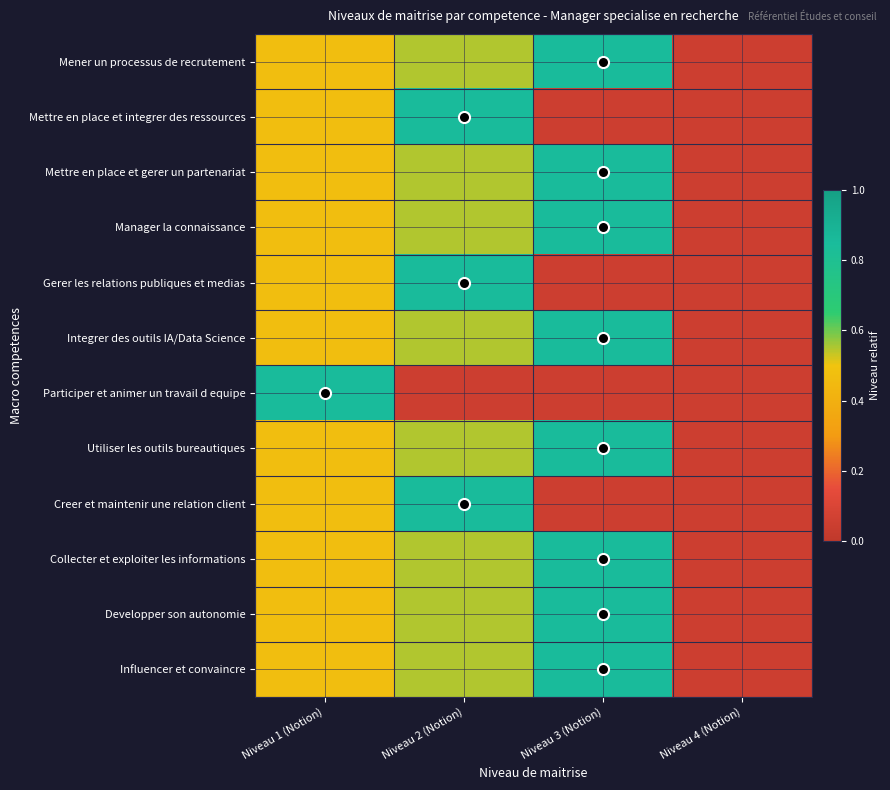

List the series in order of their peak value, highest first.

Mener un processus de recrutement, Mettre en place et integrer des ressources, Mettre en place et gerer un partenariat, Manager la connaissance, Gerer les relations publiques et medias, Integrer des outils IA/Data Science, Participer et animer un travail d equipe, Utiliser les outils bureautiques, Creer et maintenir une relation client, Collecter et exploiter les informations, Developper son autonomie, Influencer et convaincre